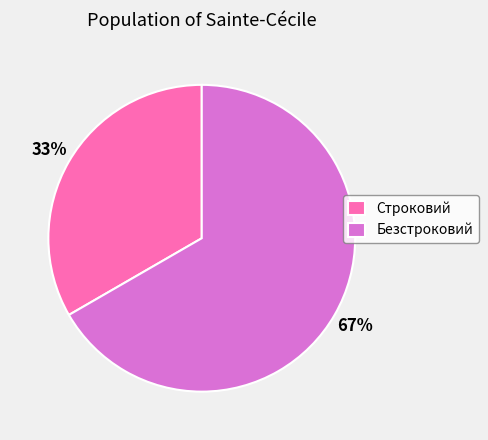

Approximately how many times larger is the value at Строковий compared to Безстроковий?

0.5